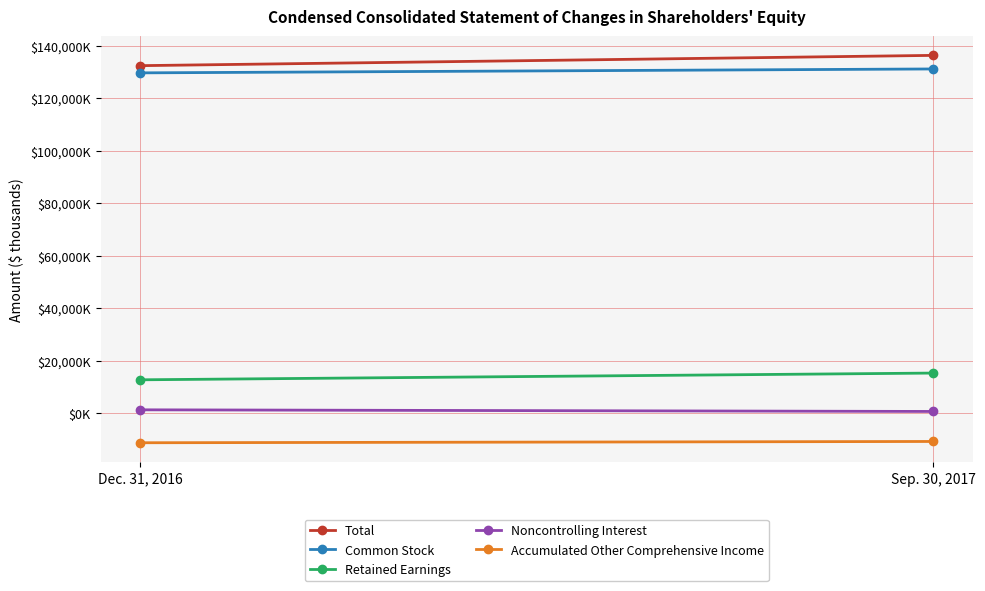

At which category is the sum across all series the highest?

Sep. 30, 2017